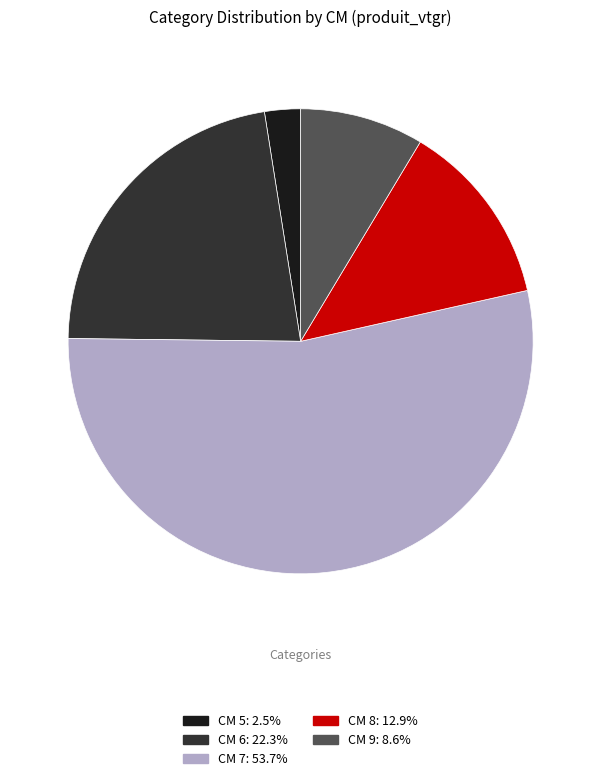

Combined, do CM 6: 22.3% and CM 5: 2.5% account for over 50%?

No